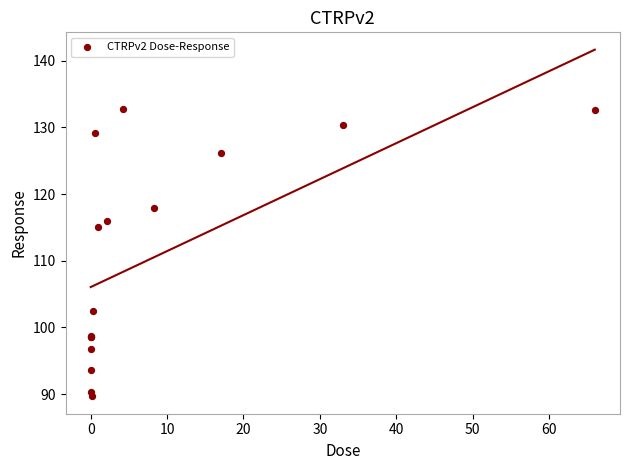

What Y value in the scatter plot is closest to 111?

115.0